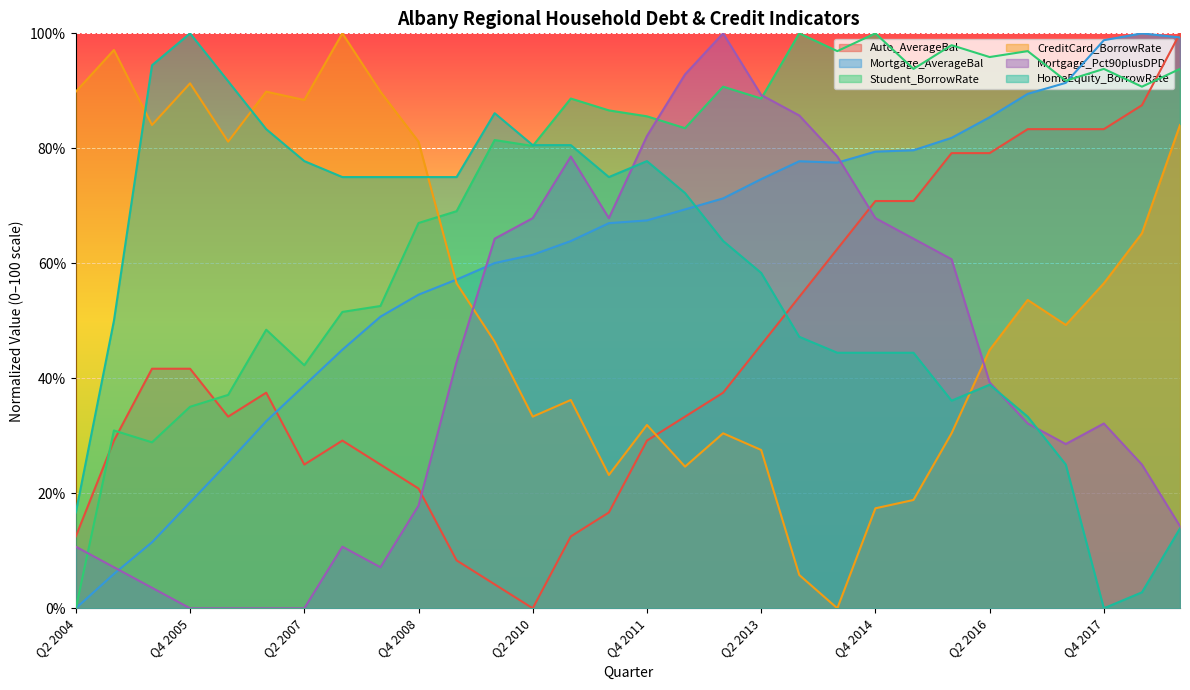

What are all the series names shown in the legend?

Auto_AverageBal, Mortgage_AverageBal, Student_BorrowRate, CreditCard_BorrowRate, Mortgage_Pct90plusDPD, HomeEquity_BorrowRate